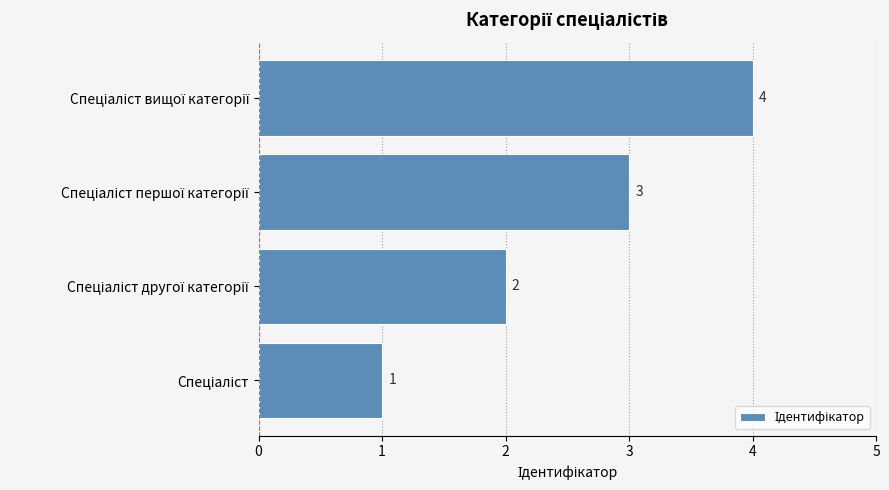

How many values are between 2 and 4?

3